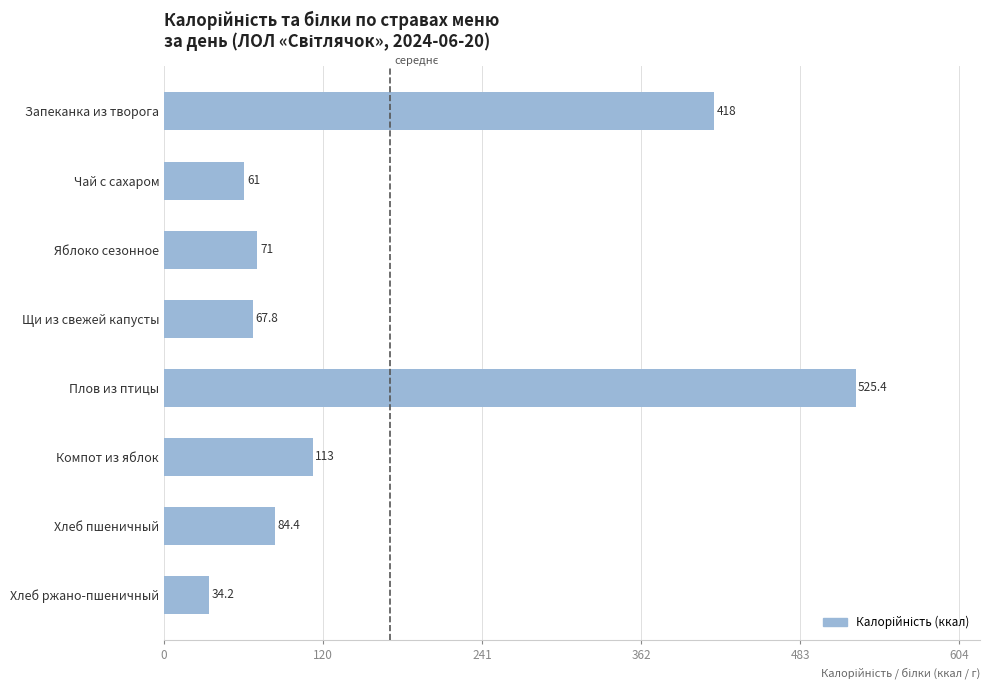

Is it true that the value at Плов из птицы is 762.6?

False